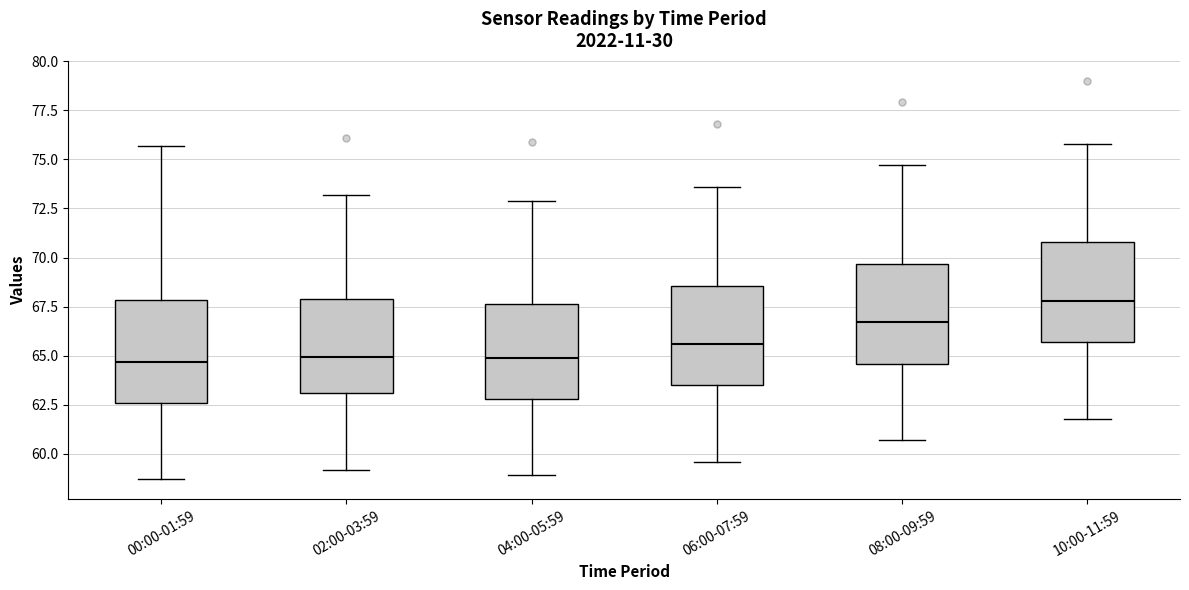

Reading left to right, read every box against the y-axis: the position of its median line, the range the box covers, and the ends of its whiskers. The values are not printed on the chart, so give them approximately, as read against the axis.

00:00-01:59: median 64.5, box 62.5 to 68.0, whiskers 58.5 to 75.5
02:00-03:59: median 65.0, box 63.0 to 68.0, whiskers 59.0 to 73.0
04:00-05:59: median 65.0, box 63.0 to 67.5, whiskers 59.0 to 73.0
06:00-07:59: median 65.5, box 63.5 to 68.5, whiskers 59.5 to 73.5
08:00-09:59: median 66.5, box 64.5 to 69.5, whiskers 60.5 to 74.5
10:00-11:59: median 68.0, box 65.5 to 71.0, whiskers 62.0 to 76.0